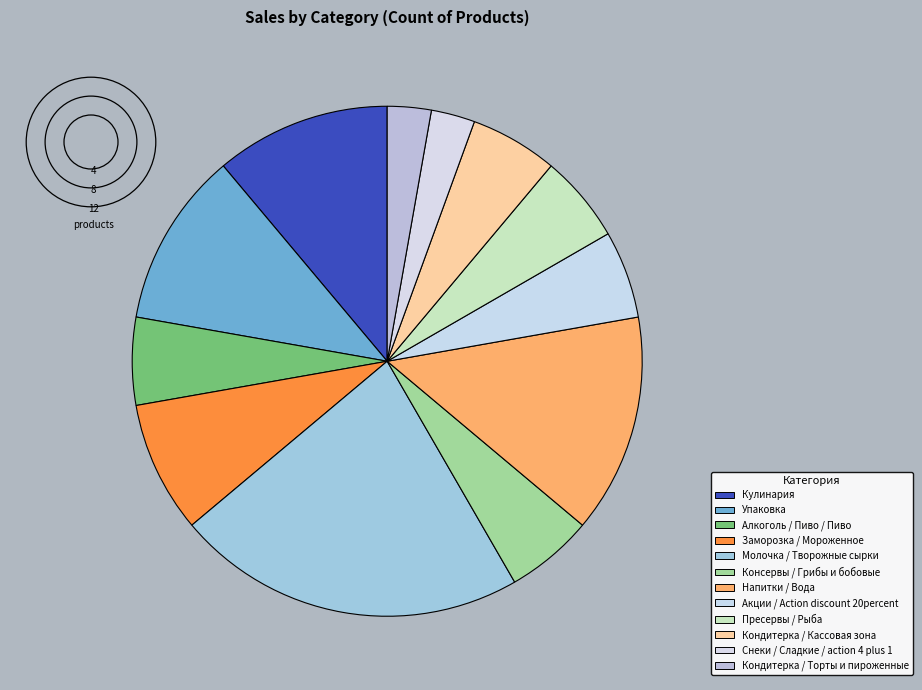

Count the number of slices in the pie.

12